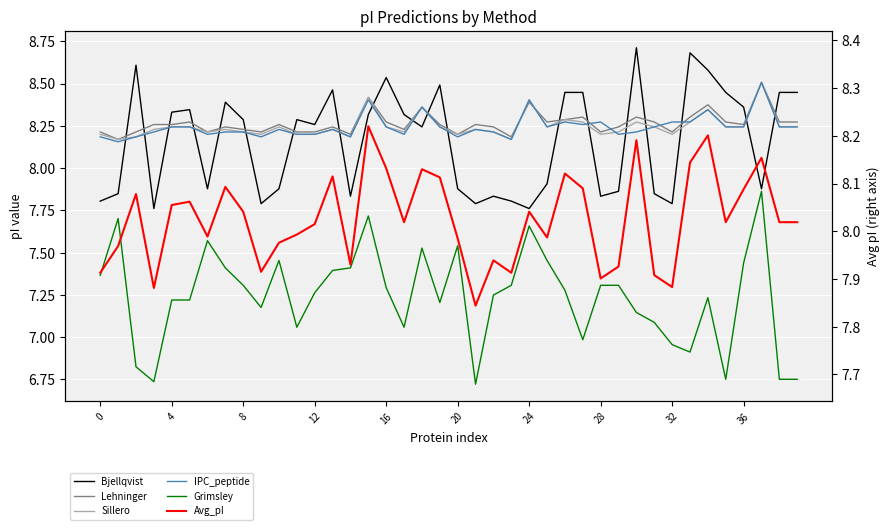

True or false: Avg_pI has more than 1 interior local peaks.

True